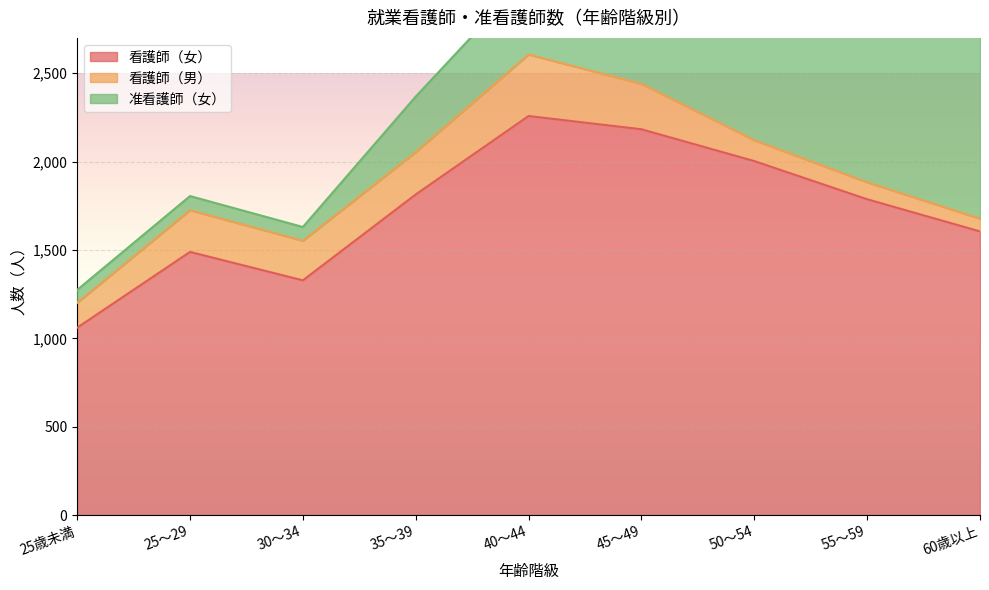

What is the difference between the 看護師（女） values at 55～59 and 40～44?

471